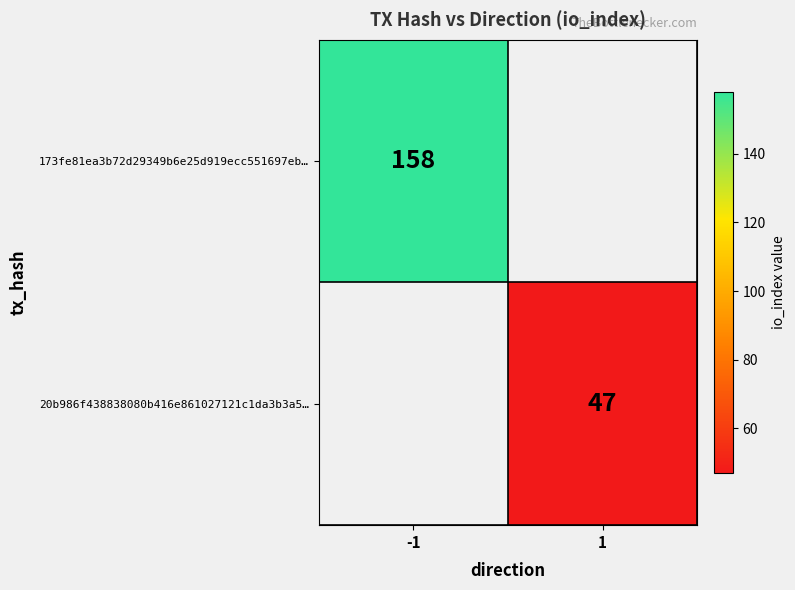

Count the number of data series in this chart.

2